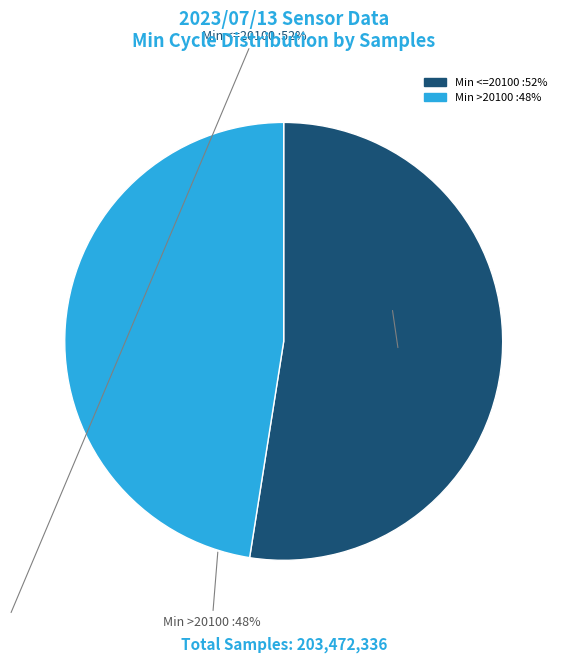

Is there any slice that represents more than half of the pie?

Yes